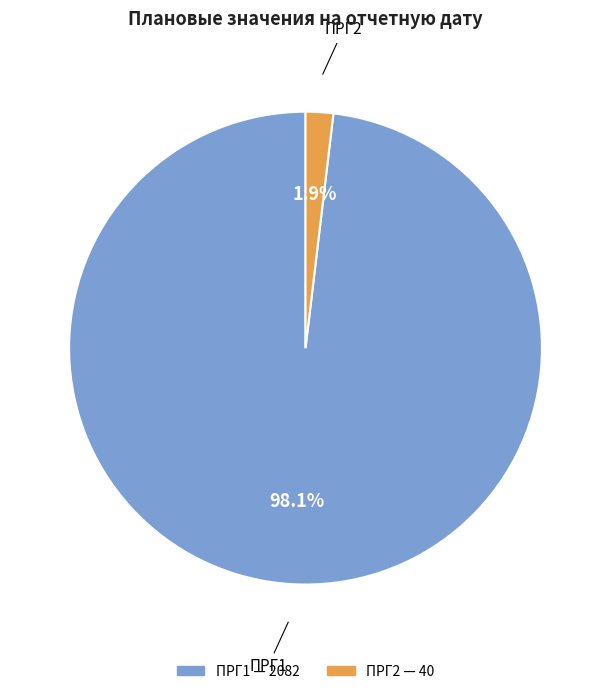

Does ПРГ1 account for over 50% of the chart?

Yes